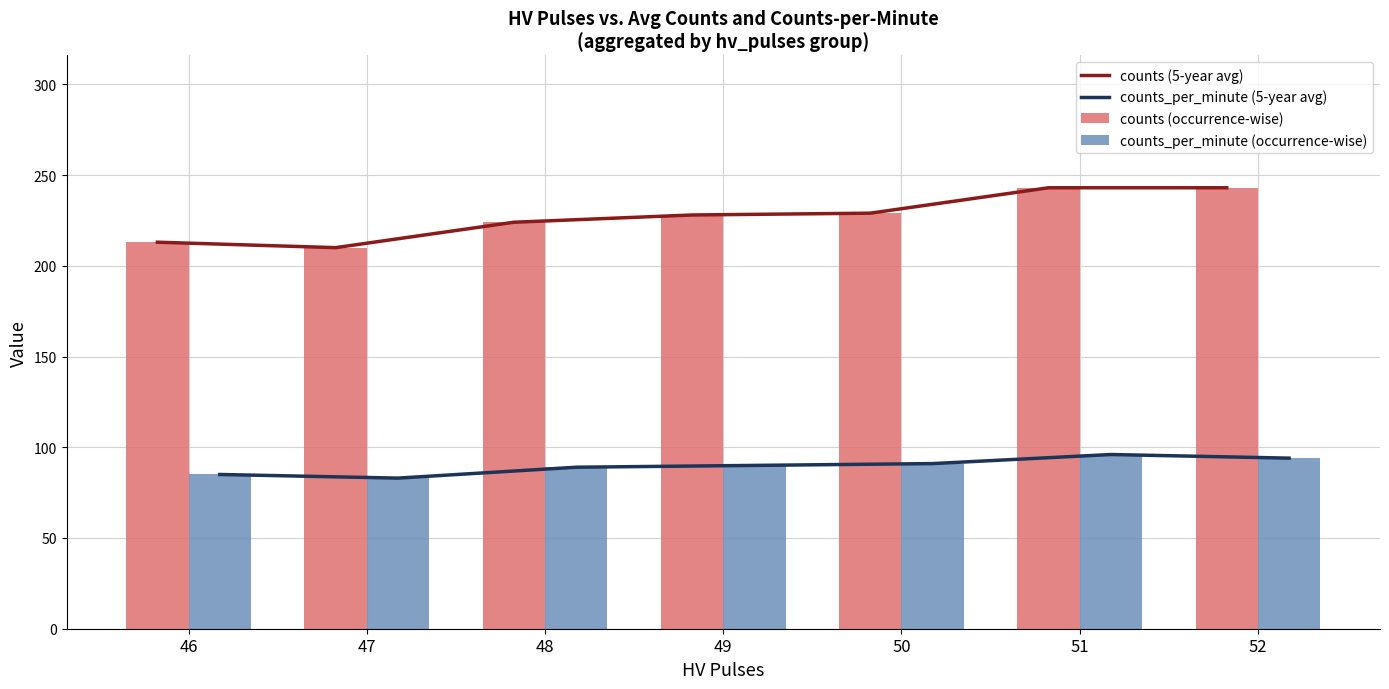

How many values in the counts_per_minute (5-year avg) series exceed 90?

3